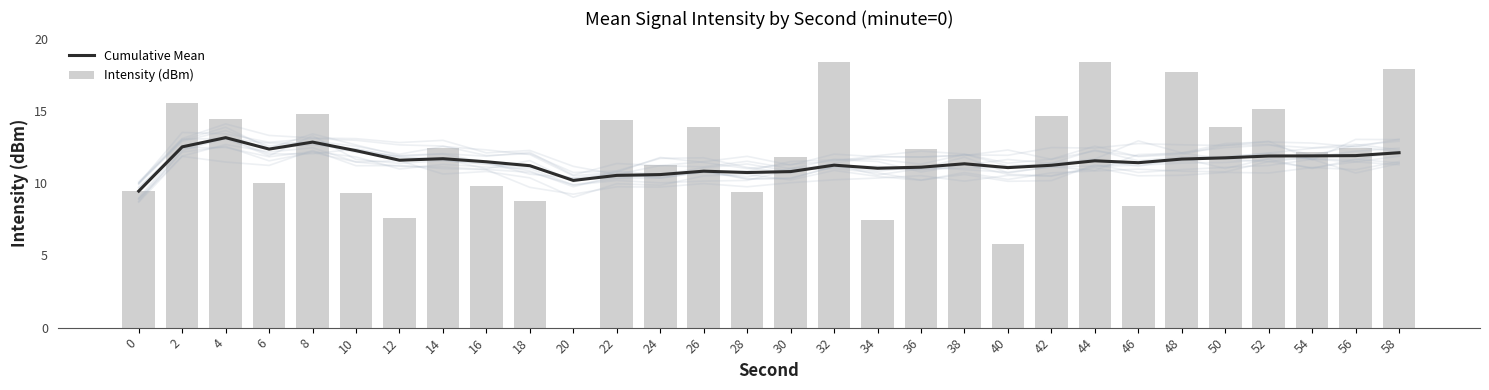

Rank the series by their maximum value, from lowest to highest.

Cumulative Mean, Intensity (dBm)